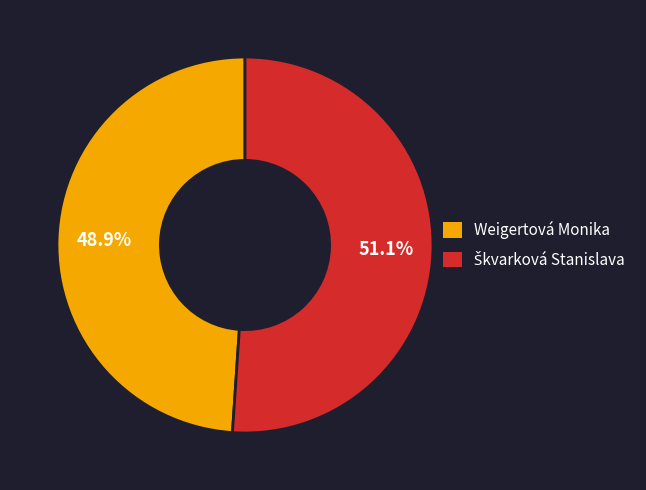

How many slices are in this pie chart?

2